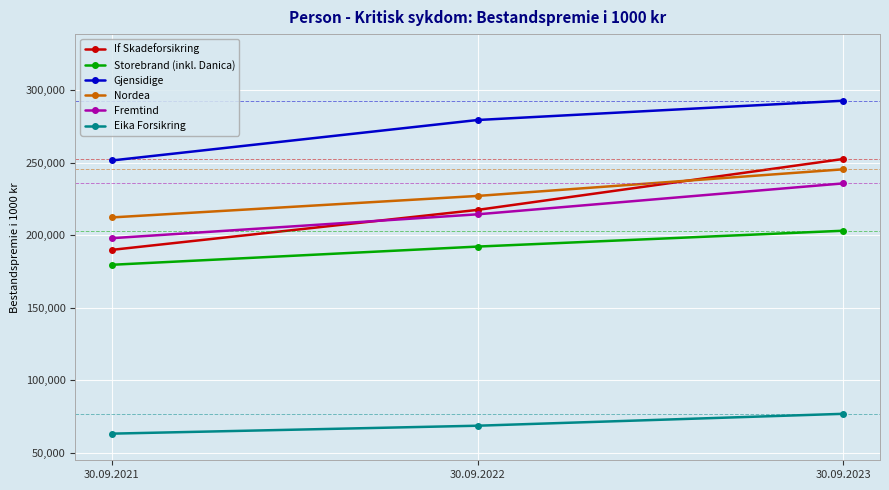

Where is If Skadeforsikring nearest to the value 221231?

30.09.2022